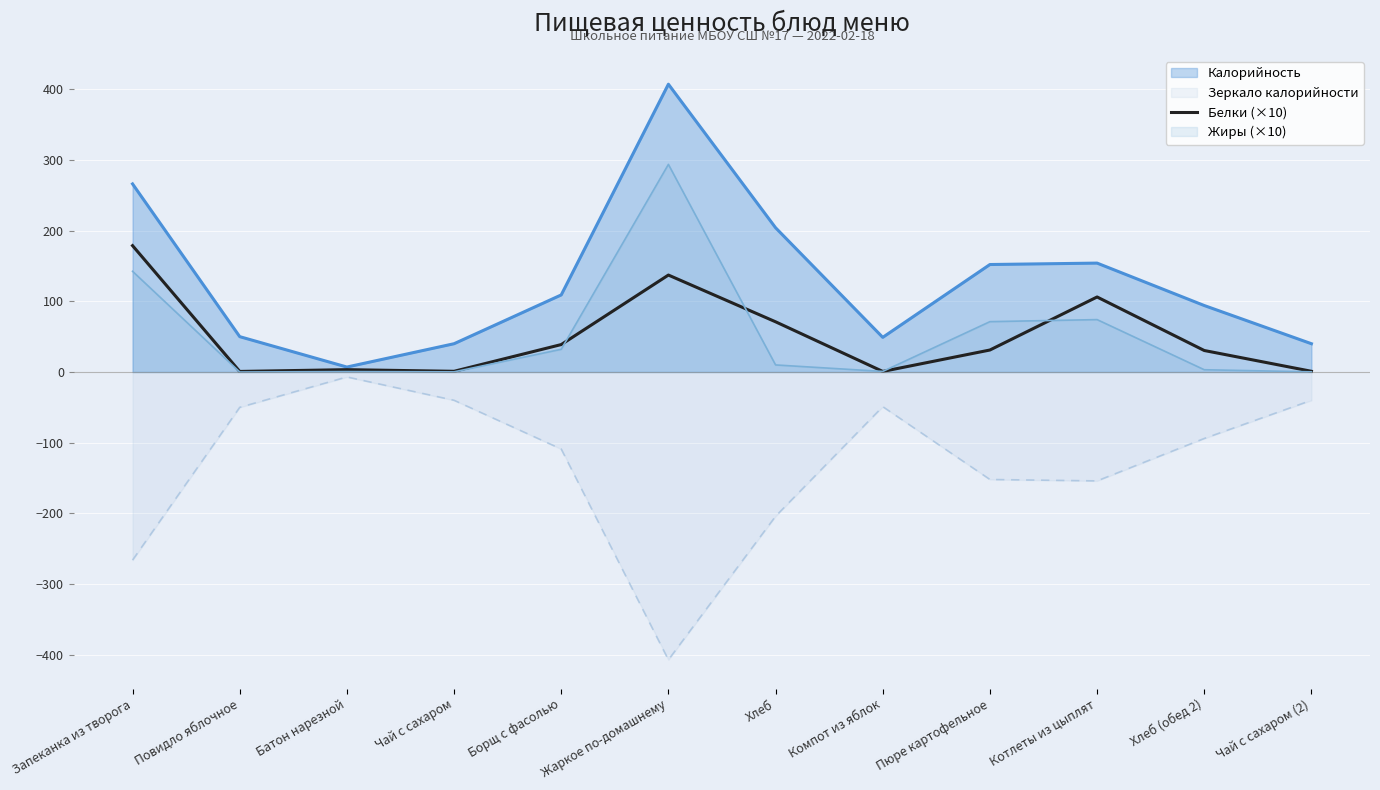

At which category does the chart reach its minimum across all series?

Жаркое по-домашнему